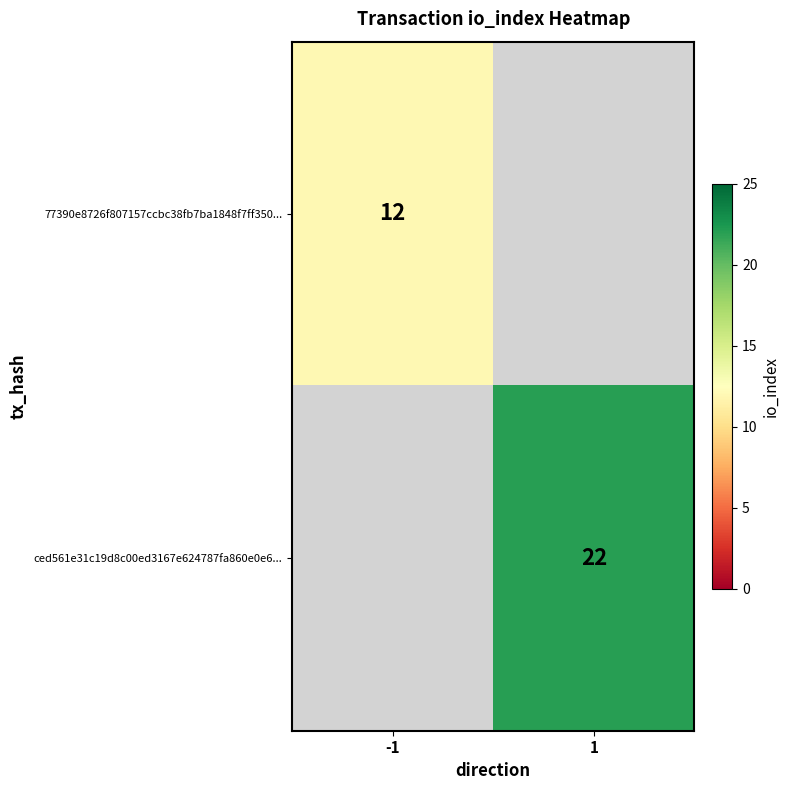

The 77390e8726f807157ccbc38fb7ba1848f7ff350... series shows 20 at -1. True or false?

False